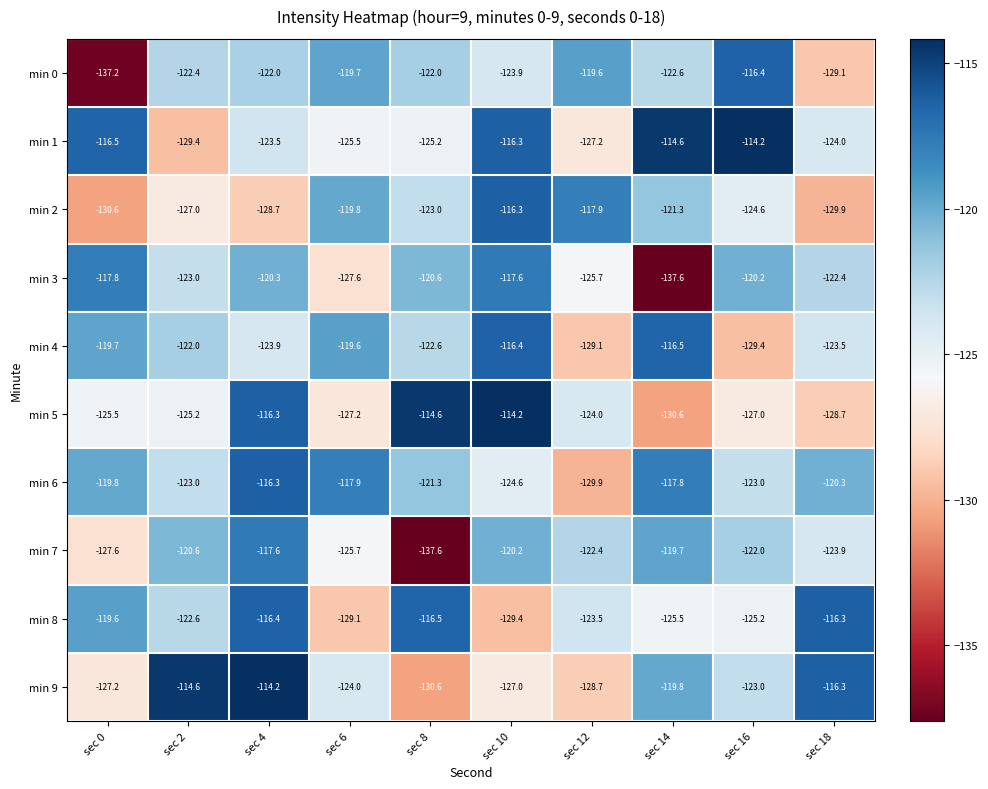

What is the smallest value displayed?

-137.6